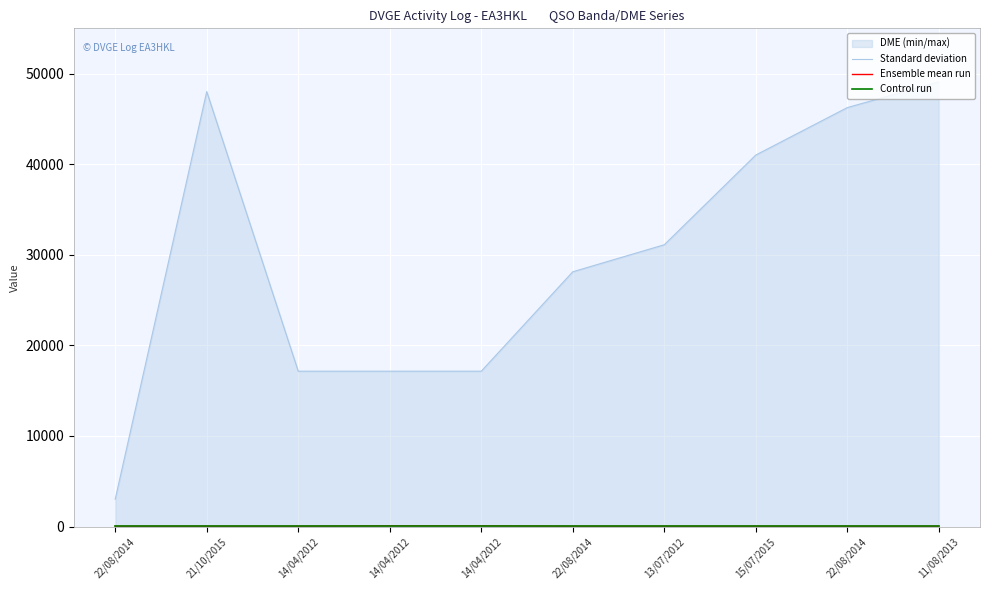

What is the label of the 7th point from the right?

14/04/2012